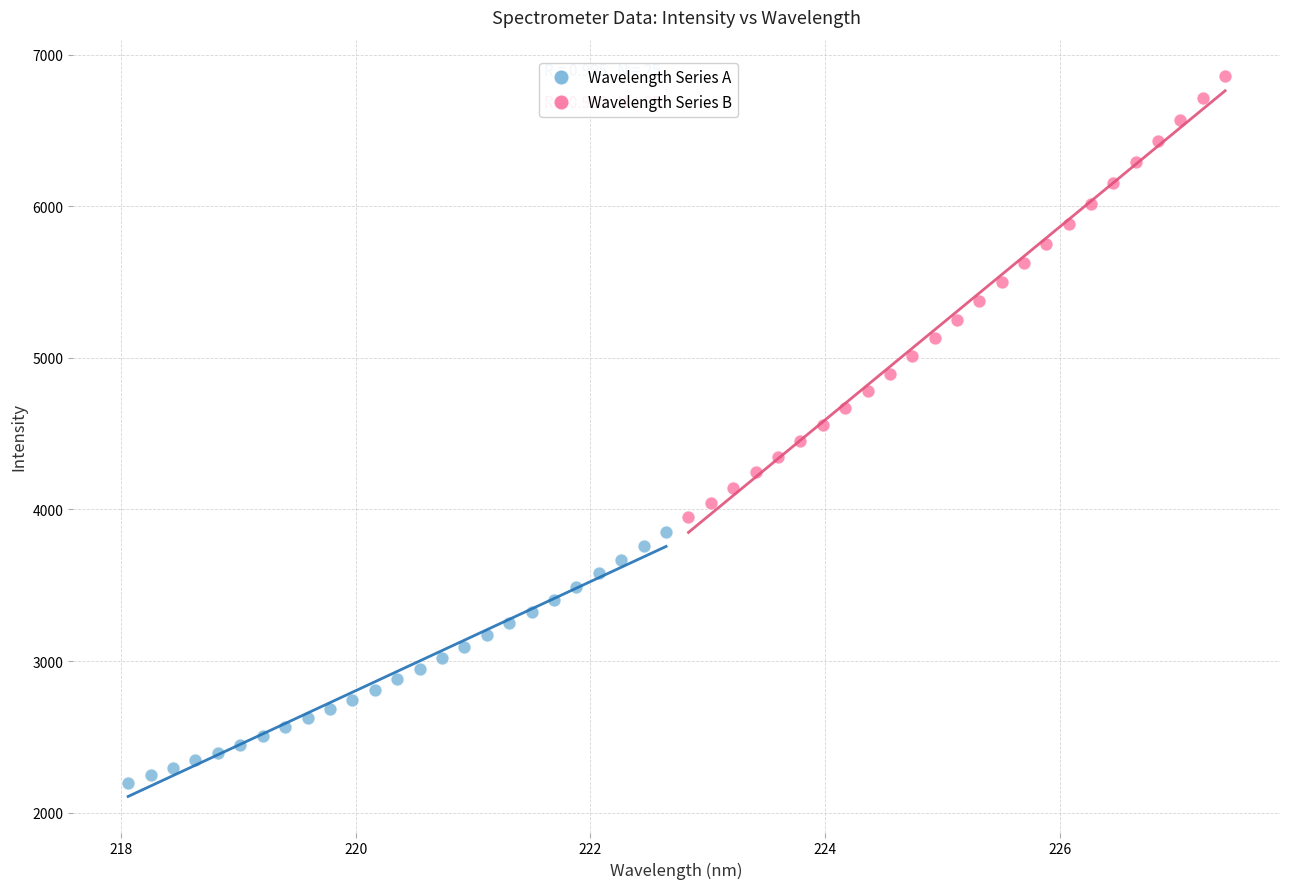

Which series reaches the maximum Y coordinate?

Wavelength Series B